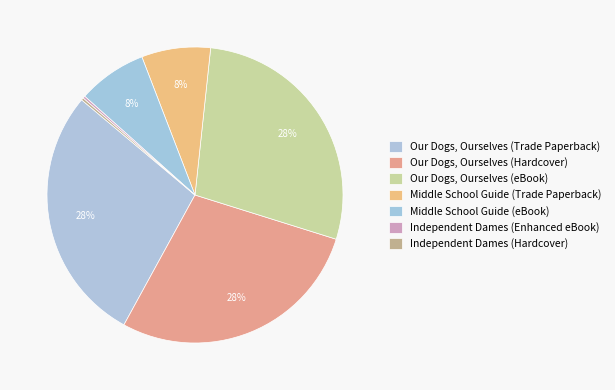

Between Independent Dames (Hardcover) and Our Dogs, Ourselves (Trade Paperback), which is larger?

Our Dogs, Ourselves (Trade Paperback)